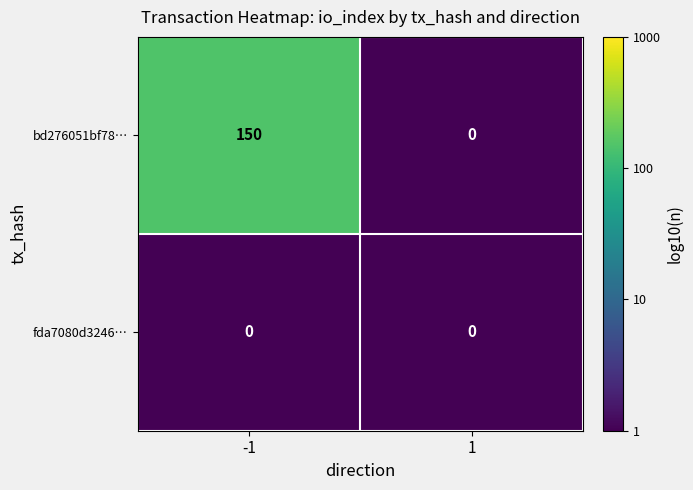

At which category is the sum across all series the highest?

-1